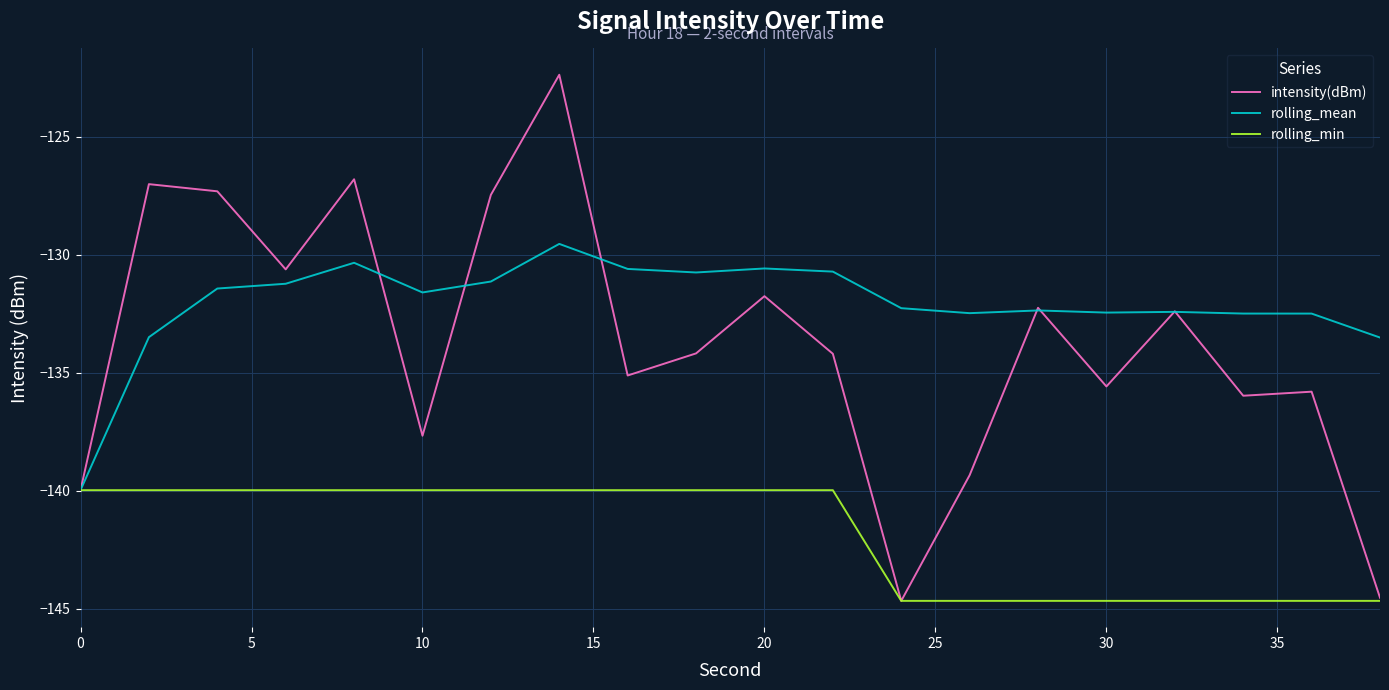

What is the average value of the intensity(dBm) series?

-133.8